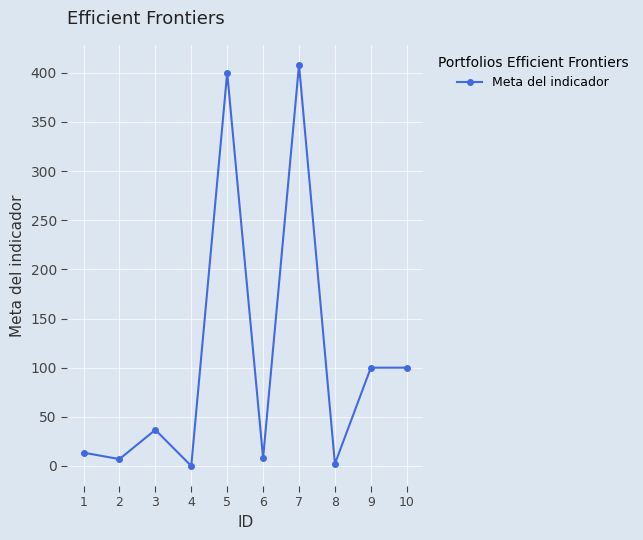

True or false: the data has more than 0 interior local peaks.

True